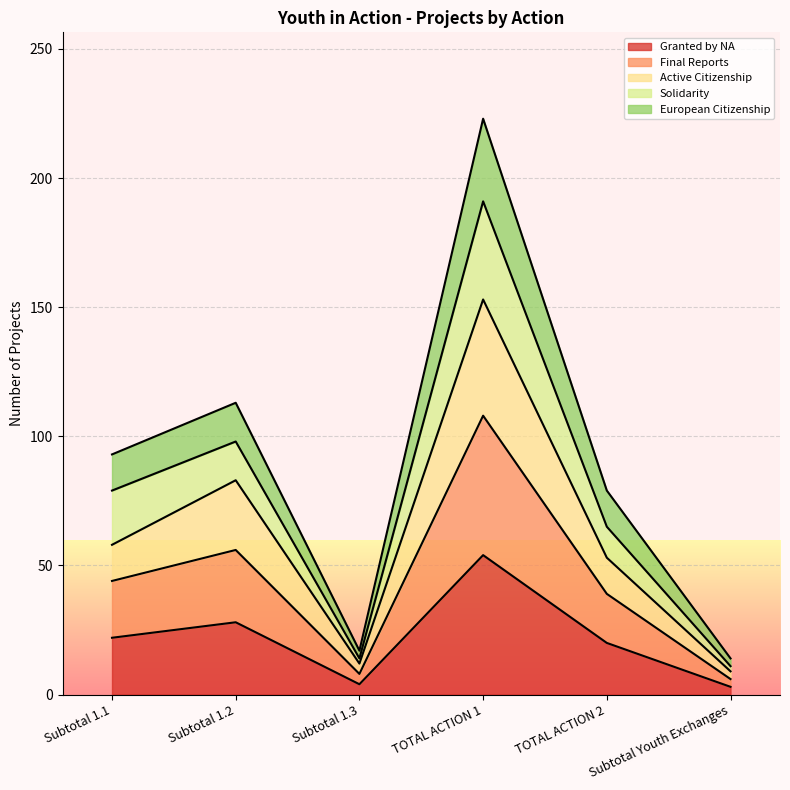

Where is the first local minimum for Active Citizenship?

Subtotal 1.3